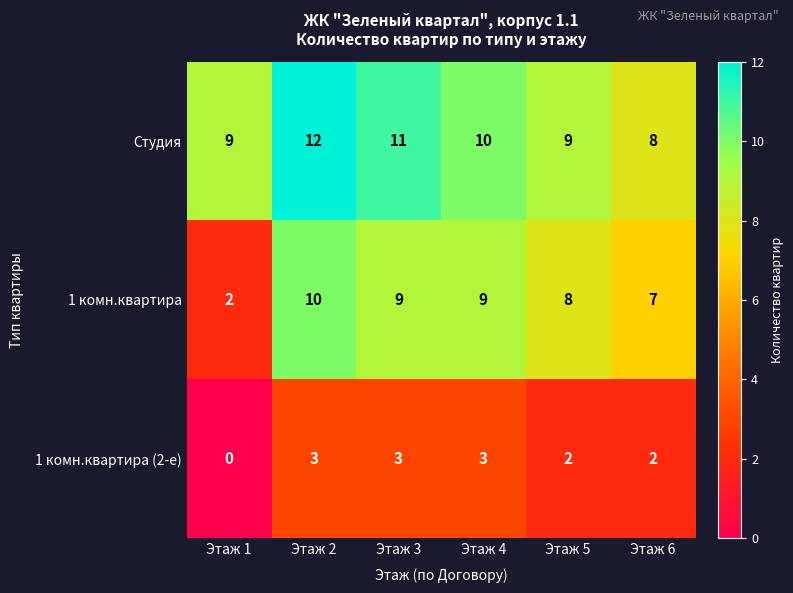

At which label does 1 комн.квартира reach its minimum?

Этаж 1